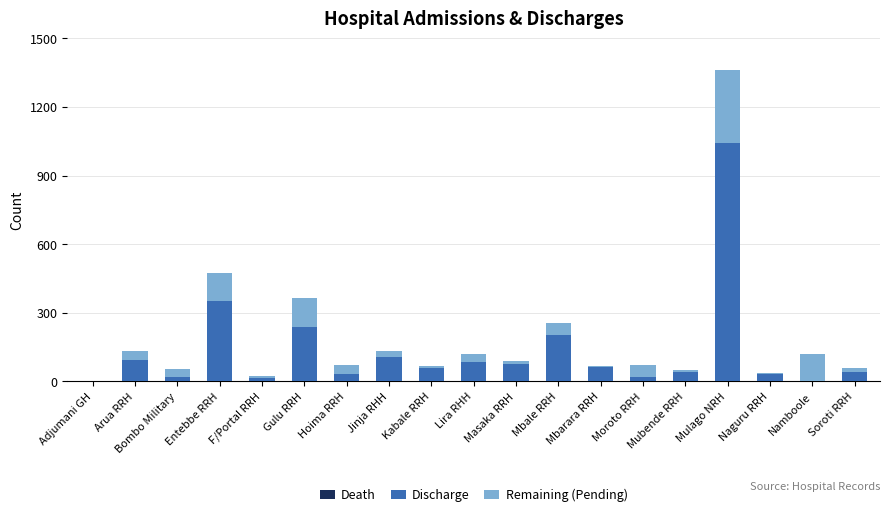

At which category is the sum across all series the highest?

Mulago NRH